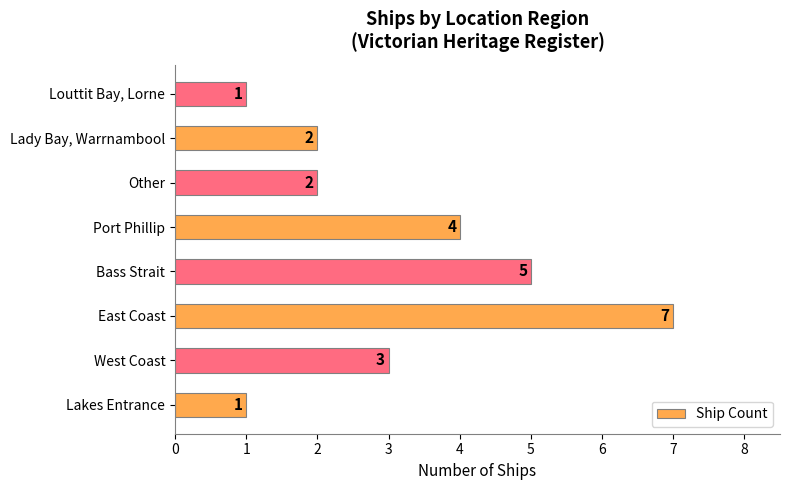

Reading bottom to top, transcribe all the data shown in this chart.

Lakes Entrance=1	West Coast=3	East Coast=7	Bass Strait=5	Port Phillip=4	Other=2	Lady Bay, Warrnambool=2	Louttit Bay, Lorne=1